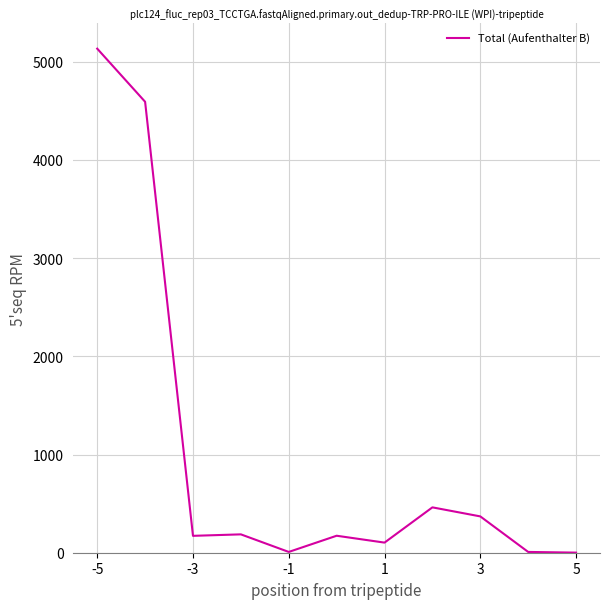

What is the difference between the maximum and minimum values?

5133